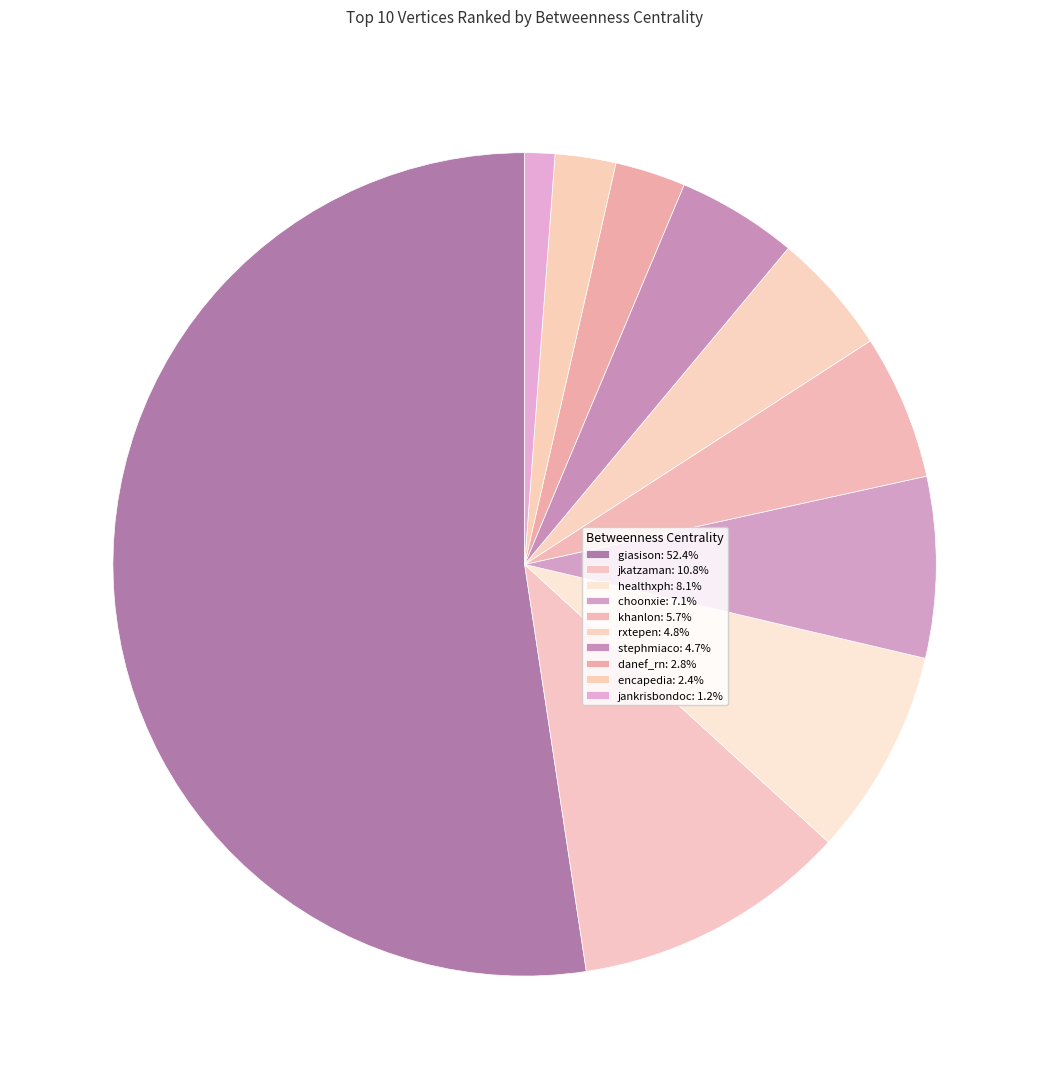

Count the number of slices in the pie.

10